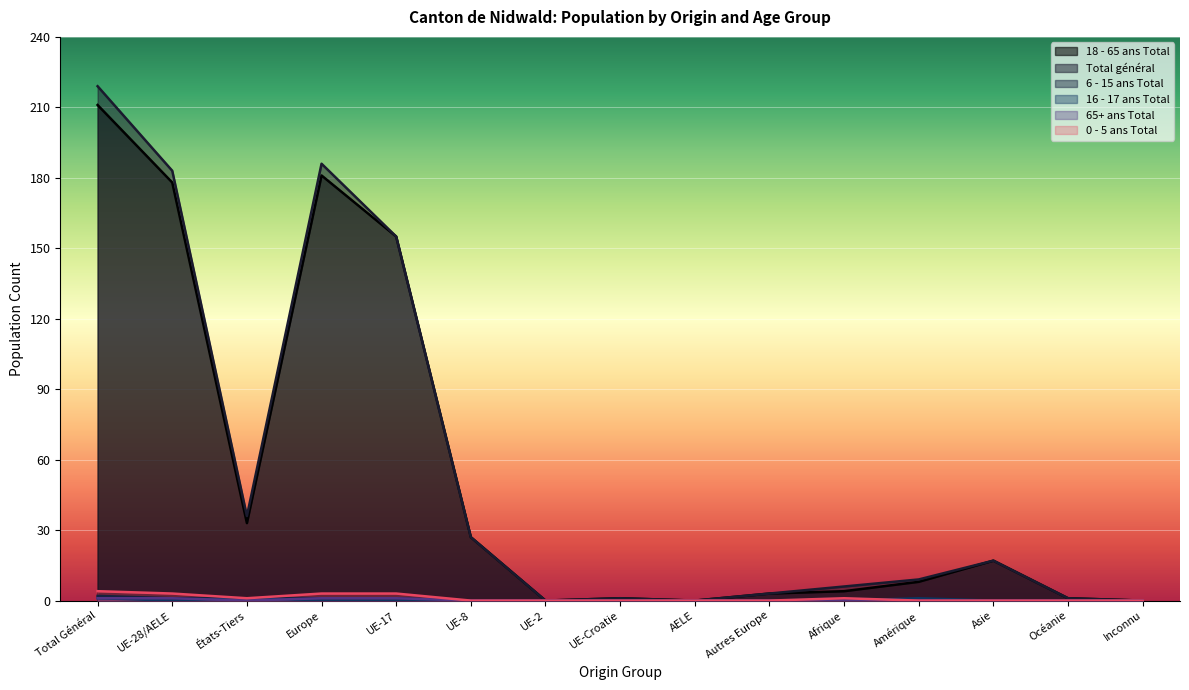

At which category does the chart reach its peak across all series?

Total Général